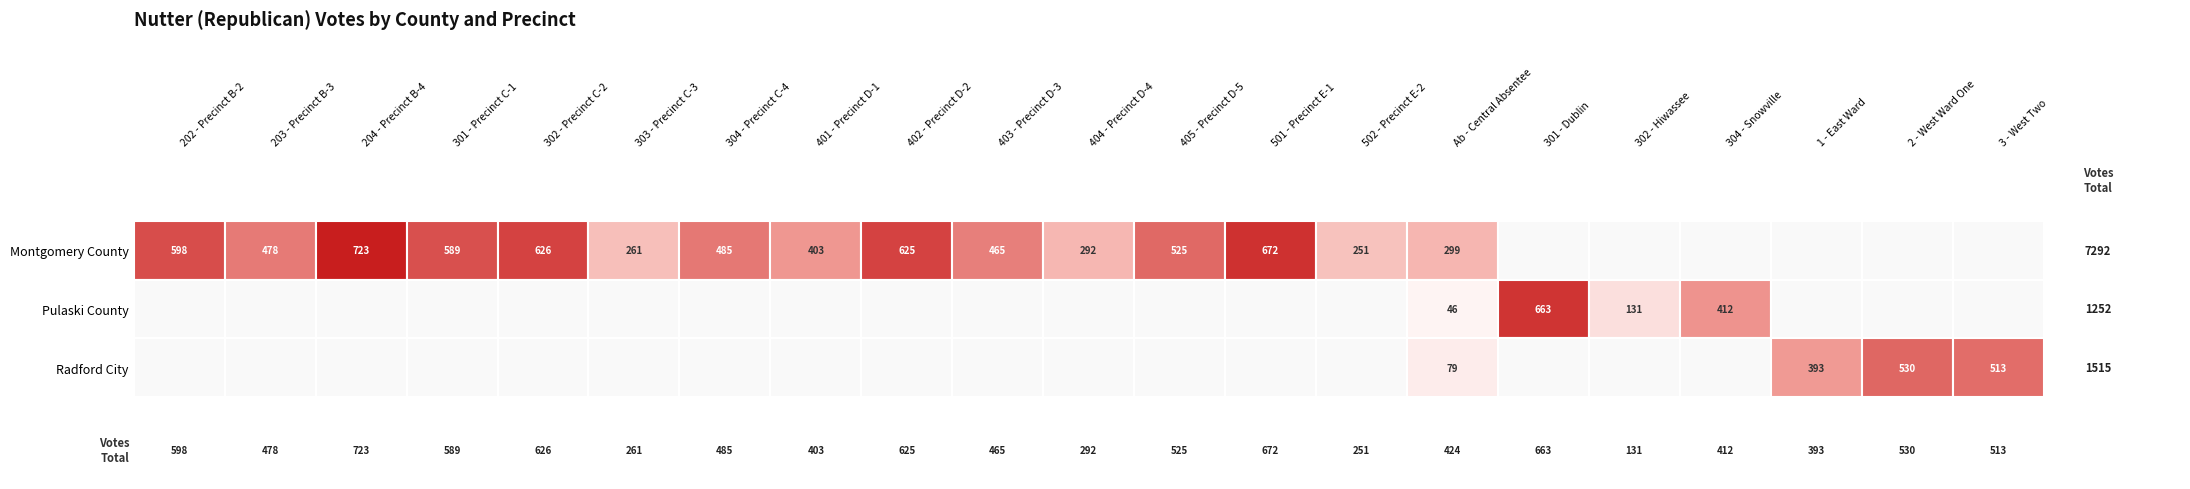

Is it true that Montgomery County equals 292 at 404 - Precinct D-4?

True